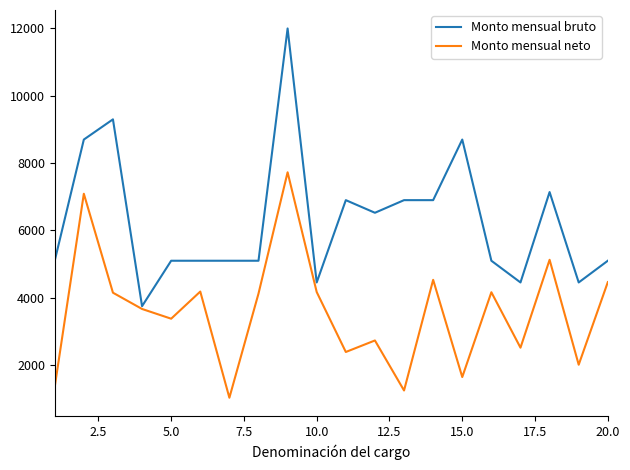

Rank the series by their average value, from lowest to highest.

Monto mensual neto, Monto mensual bruto